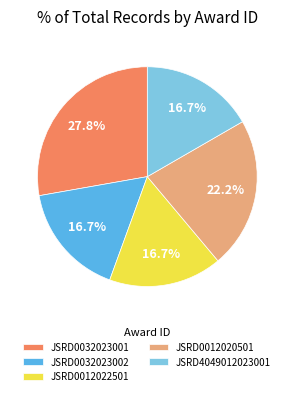

Does any single category account for the majority?

No